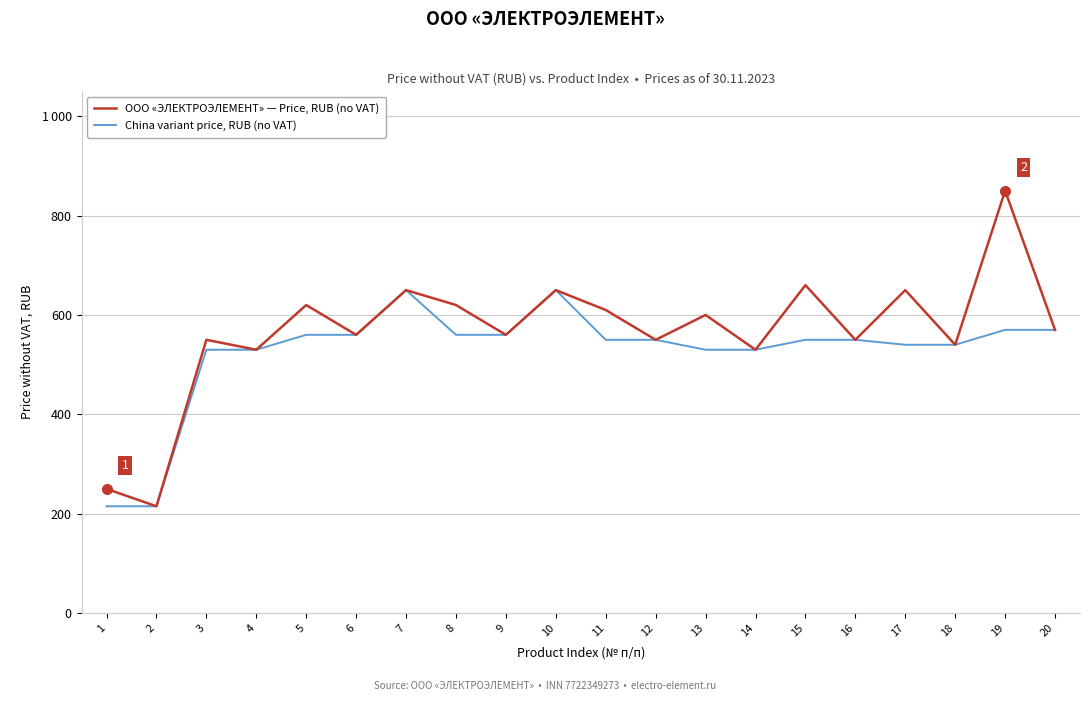

True or false: China variant price, RUB (no VAT) and ООО «ЭЛЕКТРОЭЛЕМЕНТ» — Price, RUB (no VAT) intersect in this chart.

False